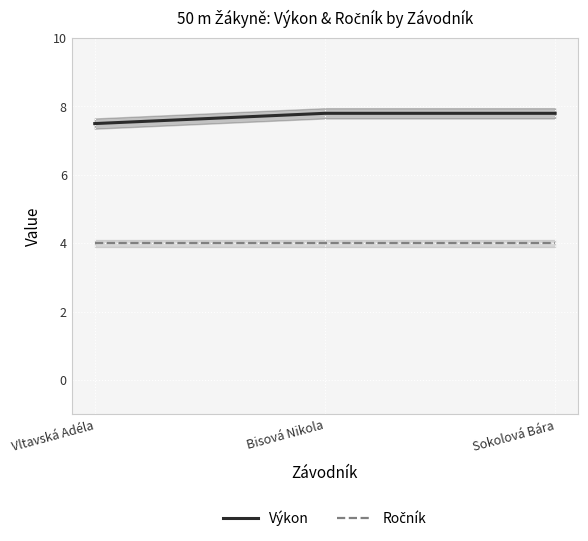

Rank the series at Vltavská Adéla from lowest to highest value.

Ročník, Výkon